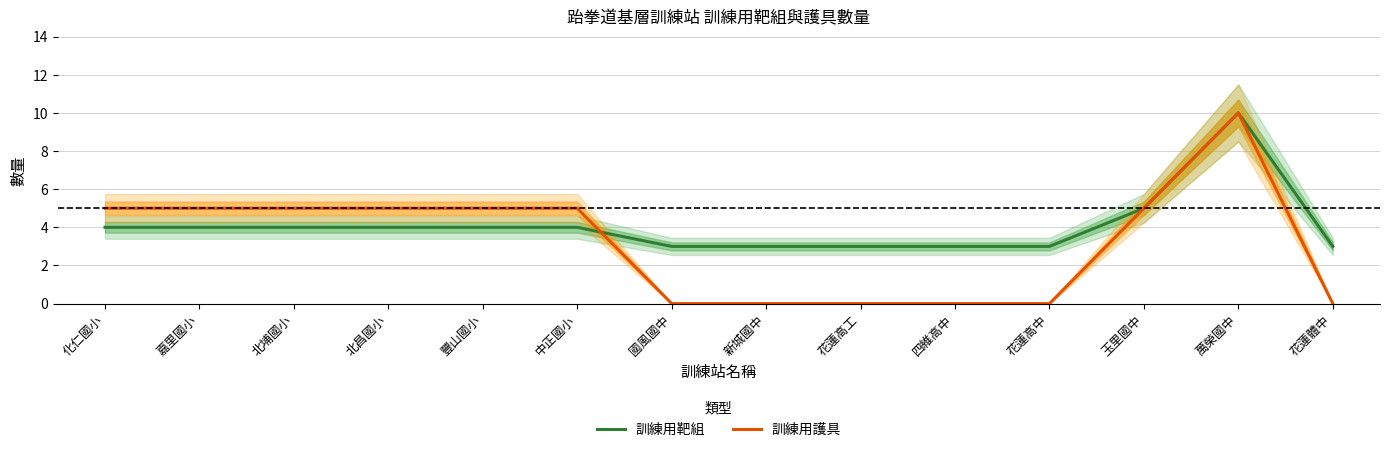

Which series has the largest total across all categories?

訓練用靶組